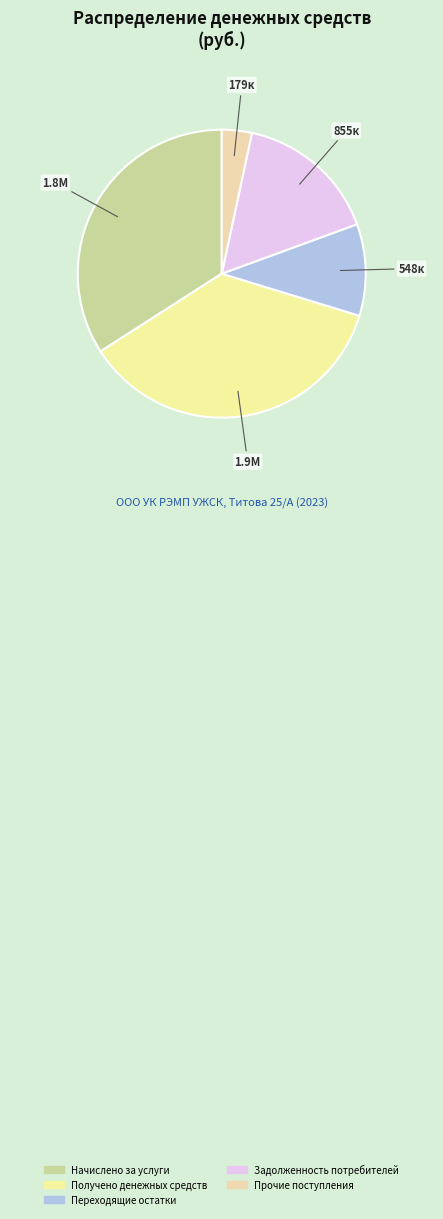

What is the change in value from Начислено за услуги to Получено денежных средств?

+113416.4